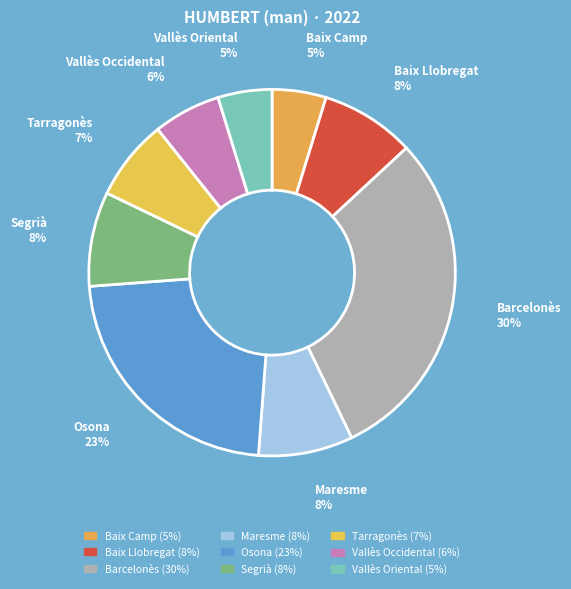

To the nearest percent, what portion does Osona represent?

23%